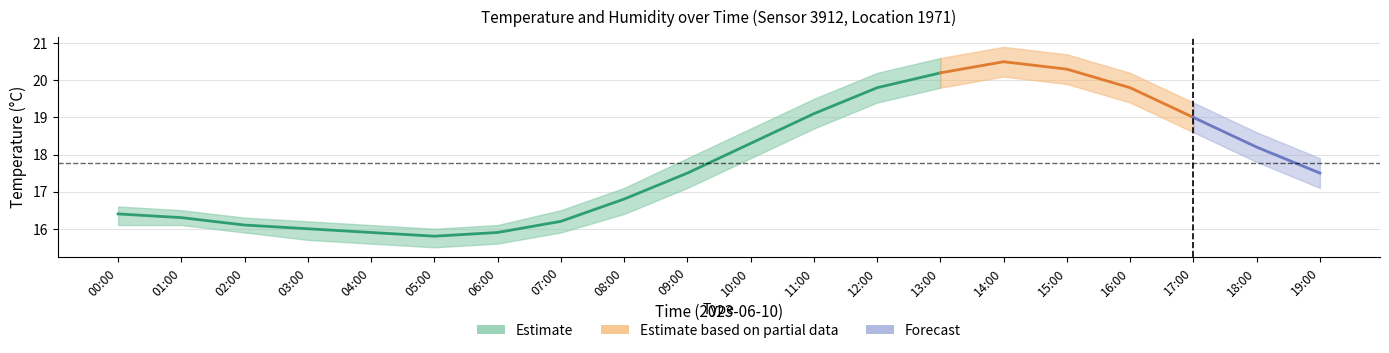

Does the chart have visible grid lines?

Yes